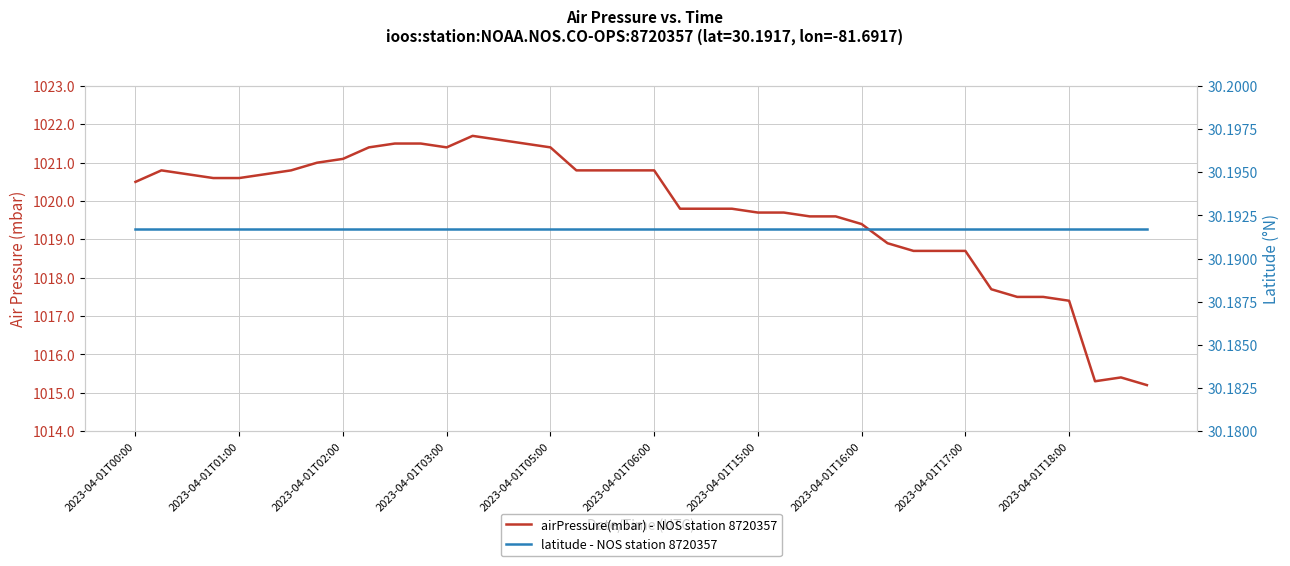

Rank the series at 2023-04-01T05:00 from lowest to highest value.

latitude - NOS station 8720357, airPressure(mbar) - NOS station 8720357